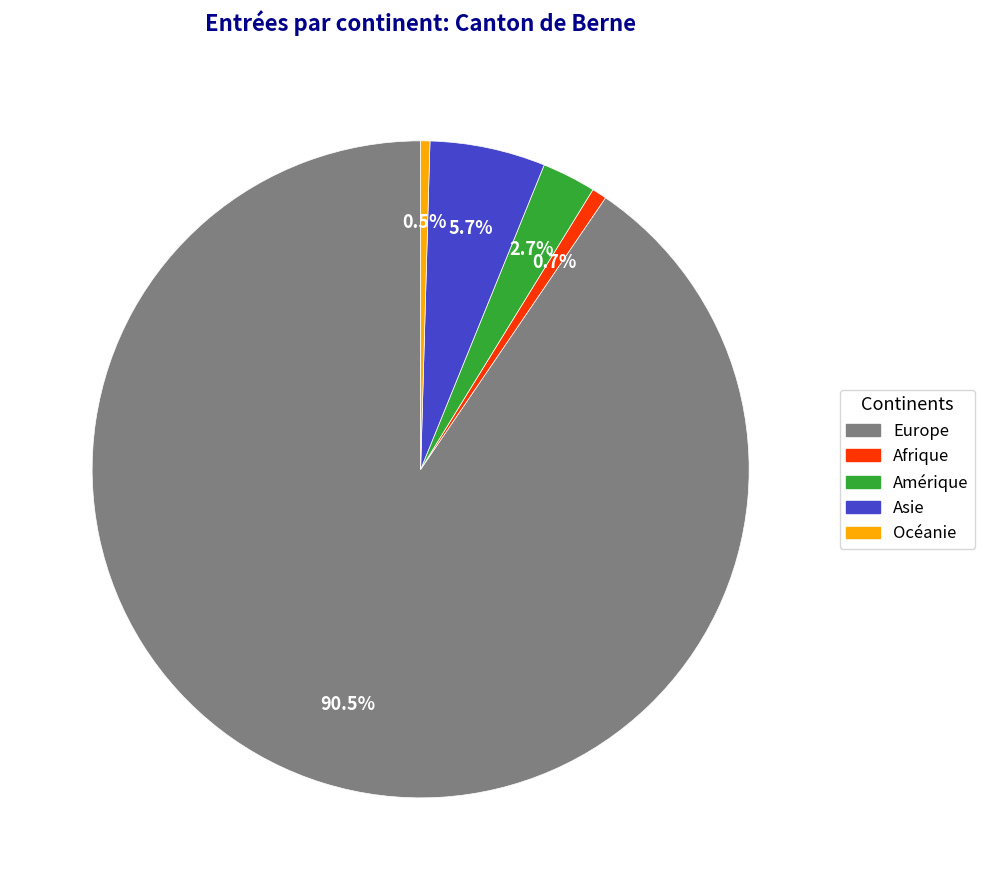

True or false: Asie accounts for 6% of the total.

True